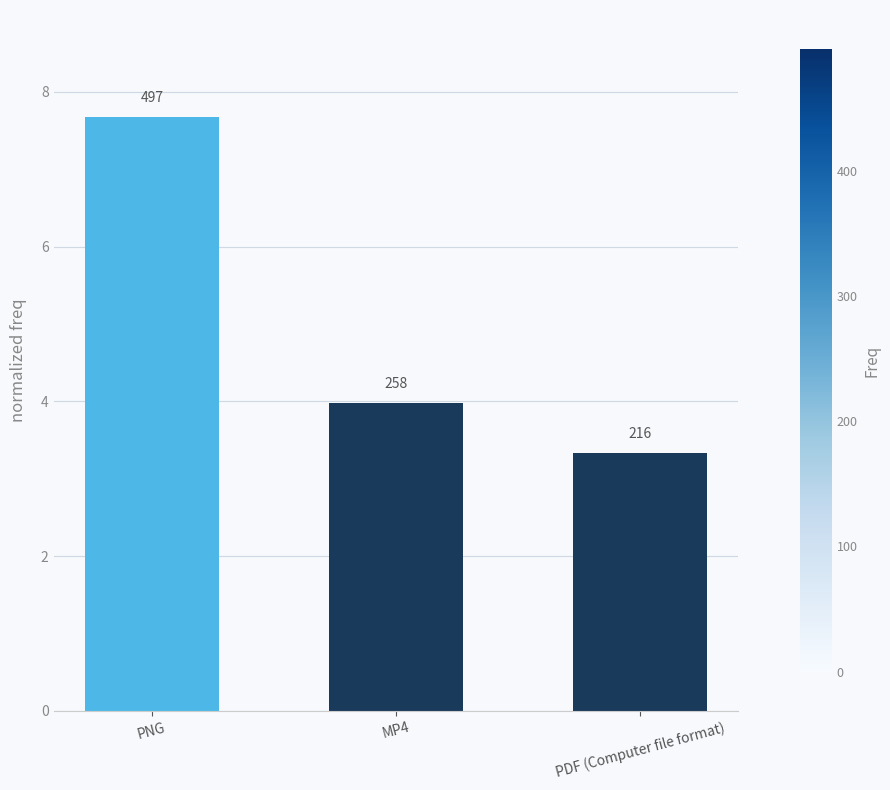

Are the bars horizontal?

No